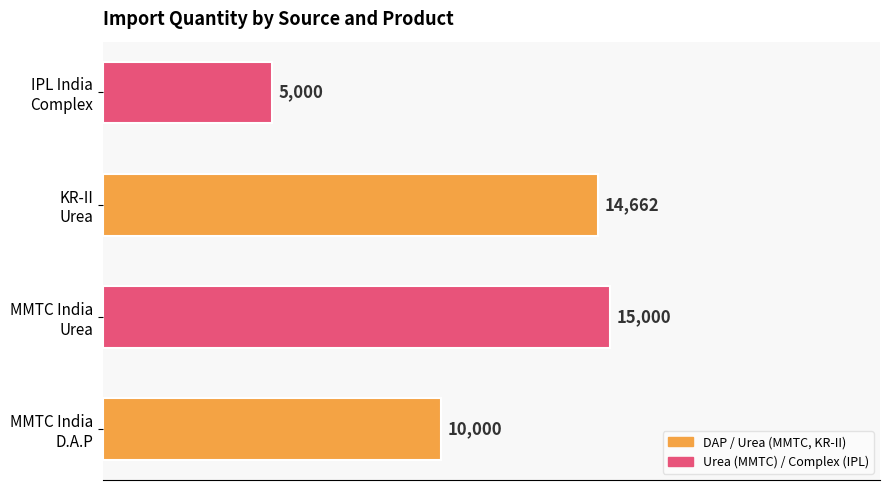

What is the difference between the maximum and second lowest values?

5000